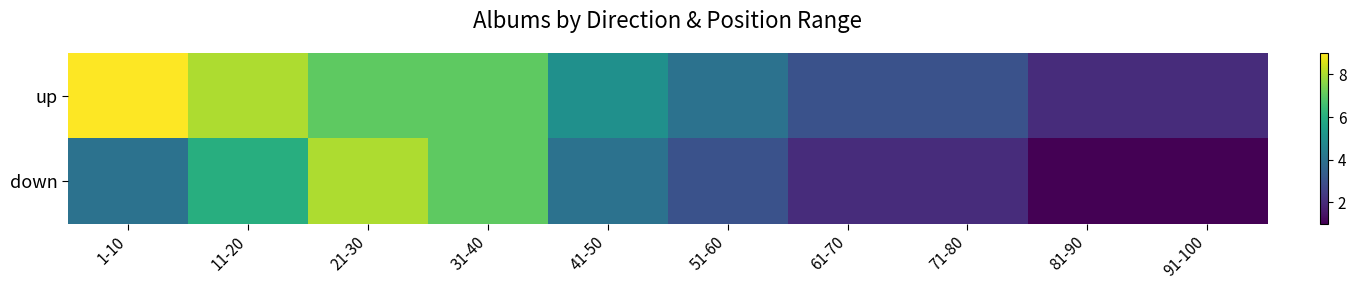

What is the maximum value shown in the chart?

9